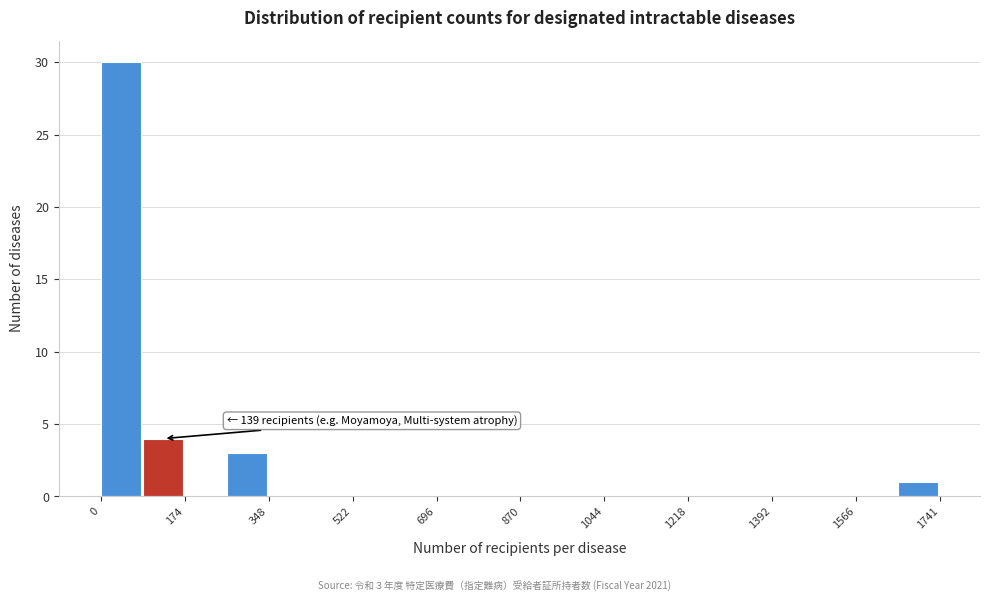

Over which range of the x-axis is the bar tallest?

0 to 80